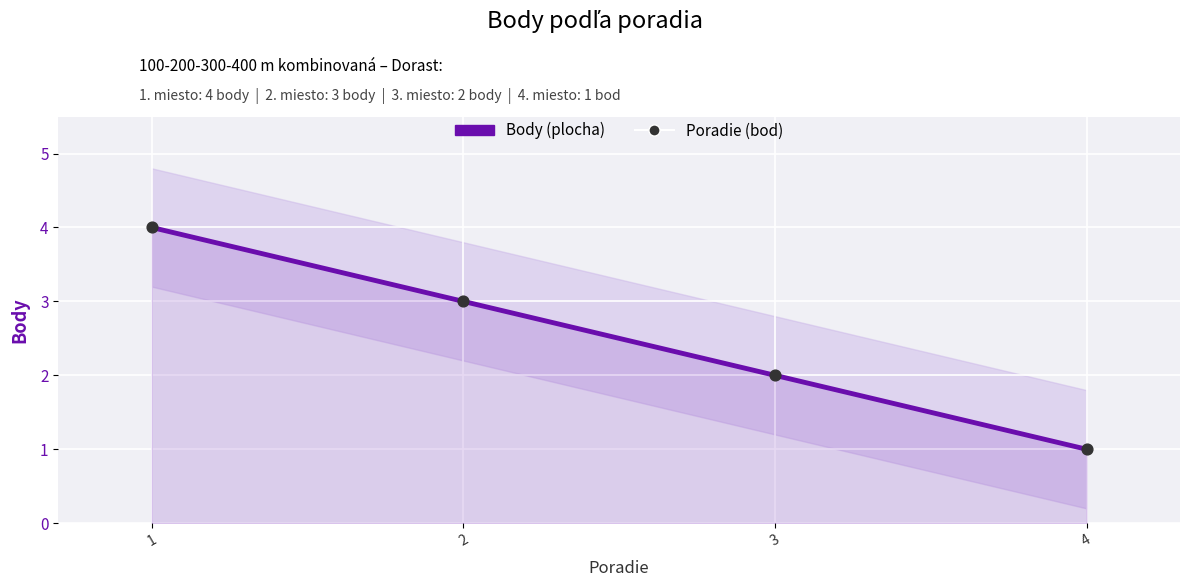

What is the total value across all series at 3?

4